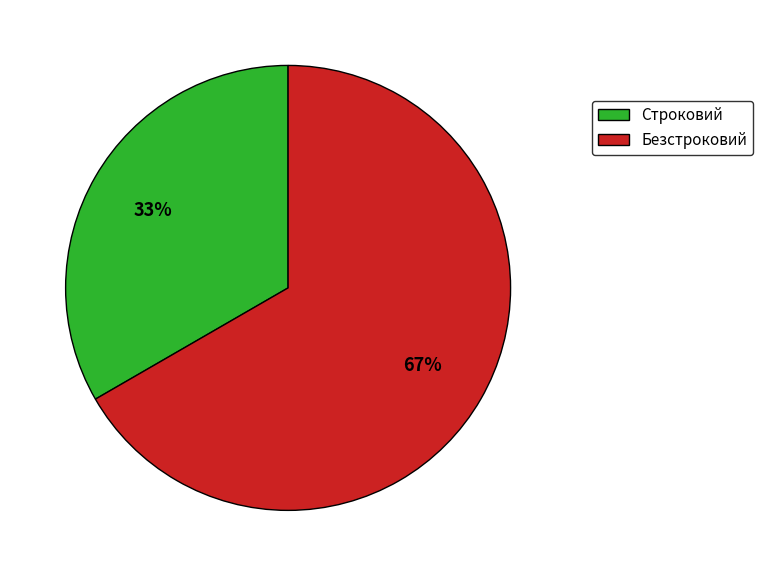

Between Строковий and Безстроковий, which is larger?

Безстроковий